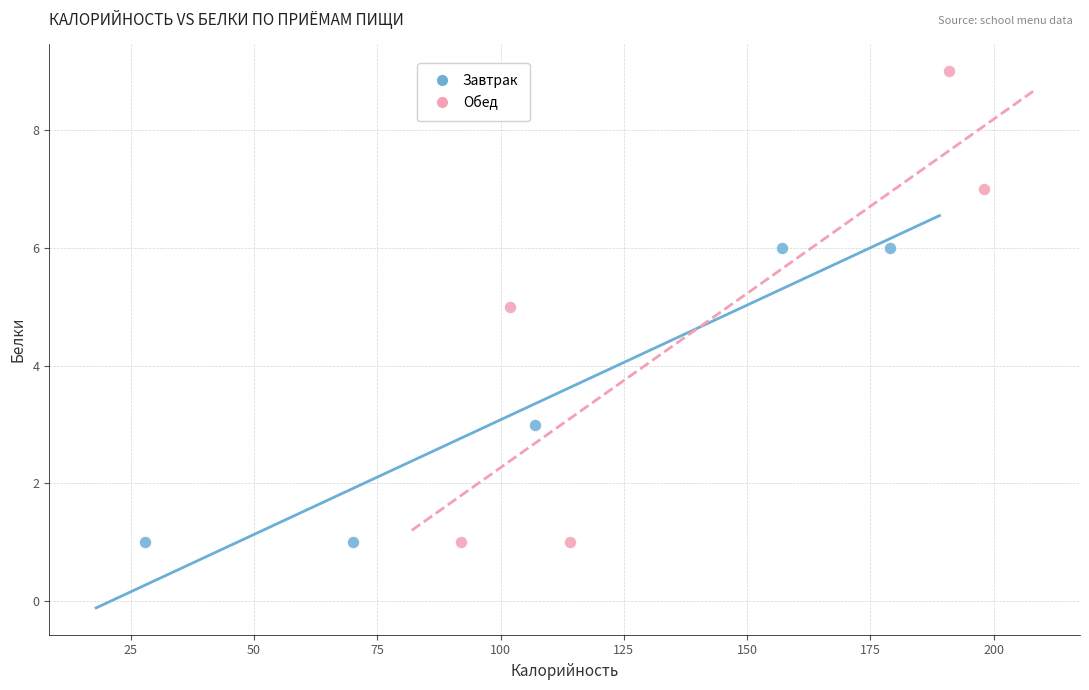

What are all the series names shown in the legend?

Завтрак, Обед